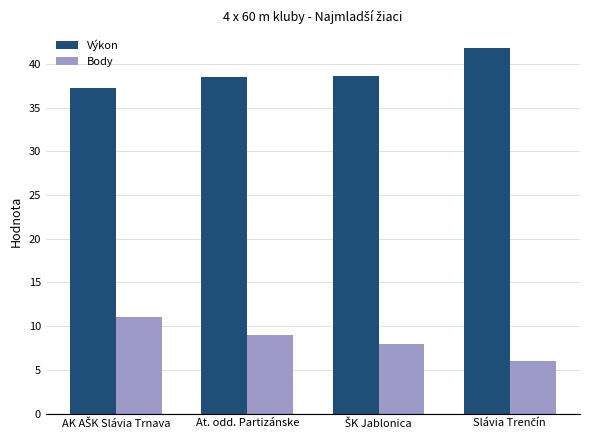

What is the smallest value displayed?

6.0